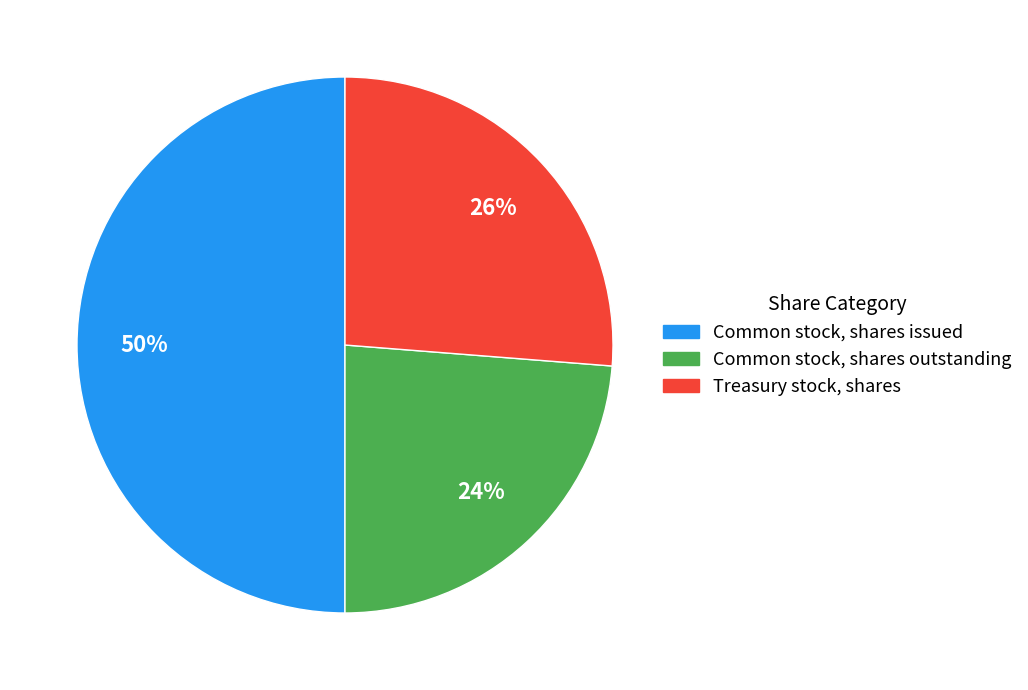

Rank the categories by value from highest to lowest.

Common stock, shares issued, Treasury stock, shares, Common stock, shares outstanding